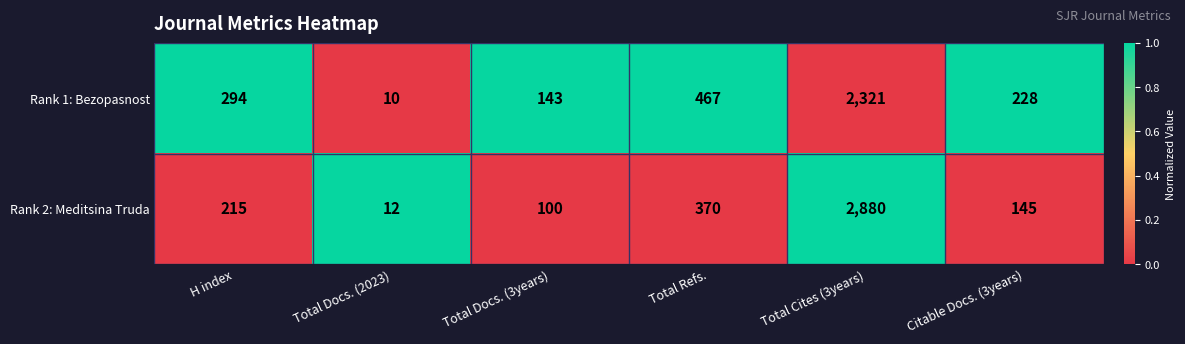

What is the difference between the highest and lowest values at Total Docs. (2023)?

2